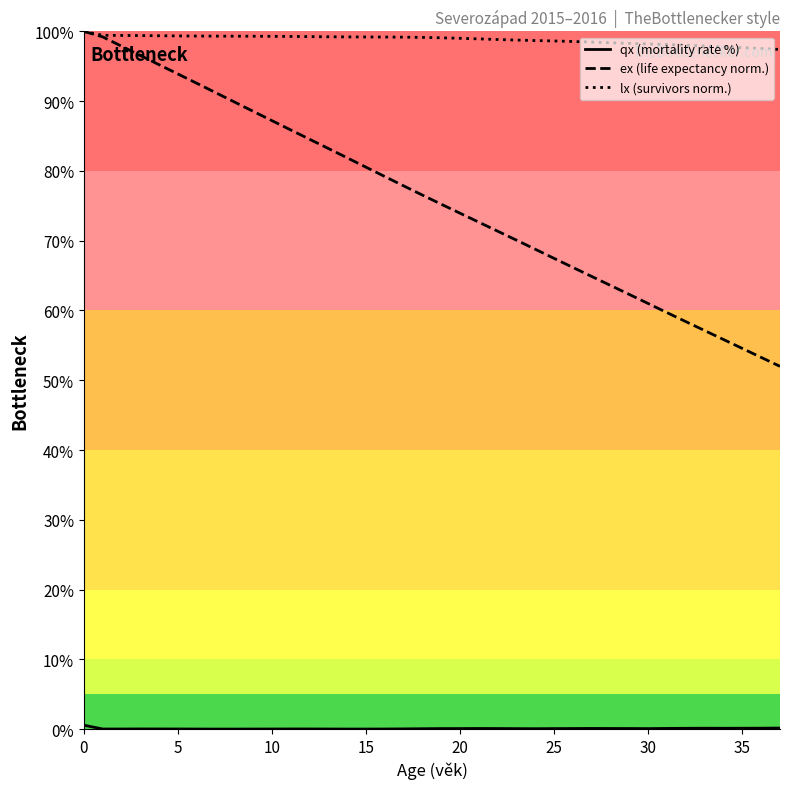

Rank the series by their average value, from highest to lowest.

lx (survivors norm.), ex (life expectancy norm.), qx (mortality rate %)